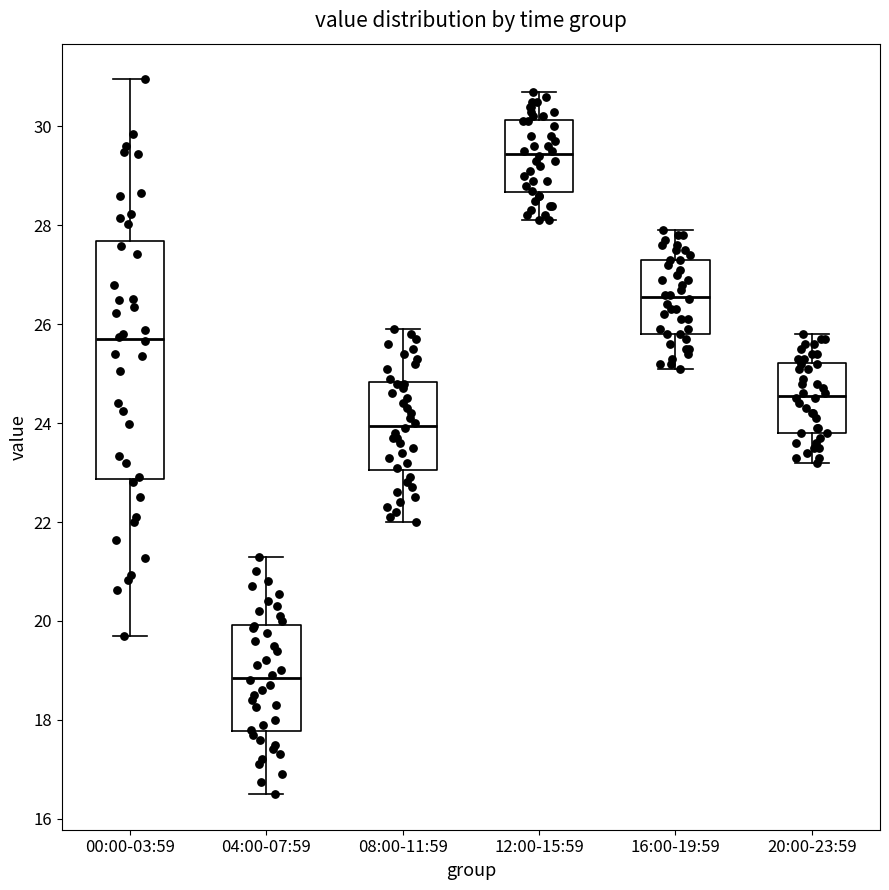

Where does the lower whisker of the box for 00:00-03:59 end on the y-axis? The values are not printed on the chart, so give them approximately, as read against the axis.

19.8